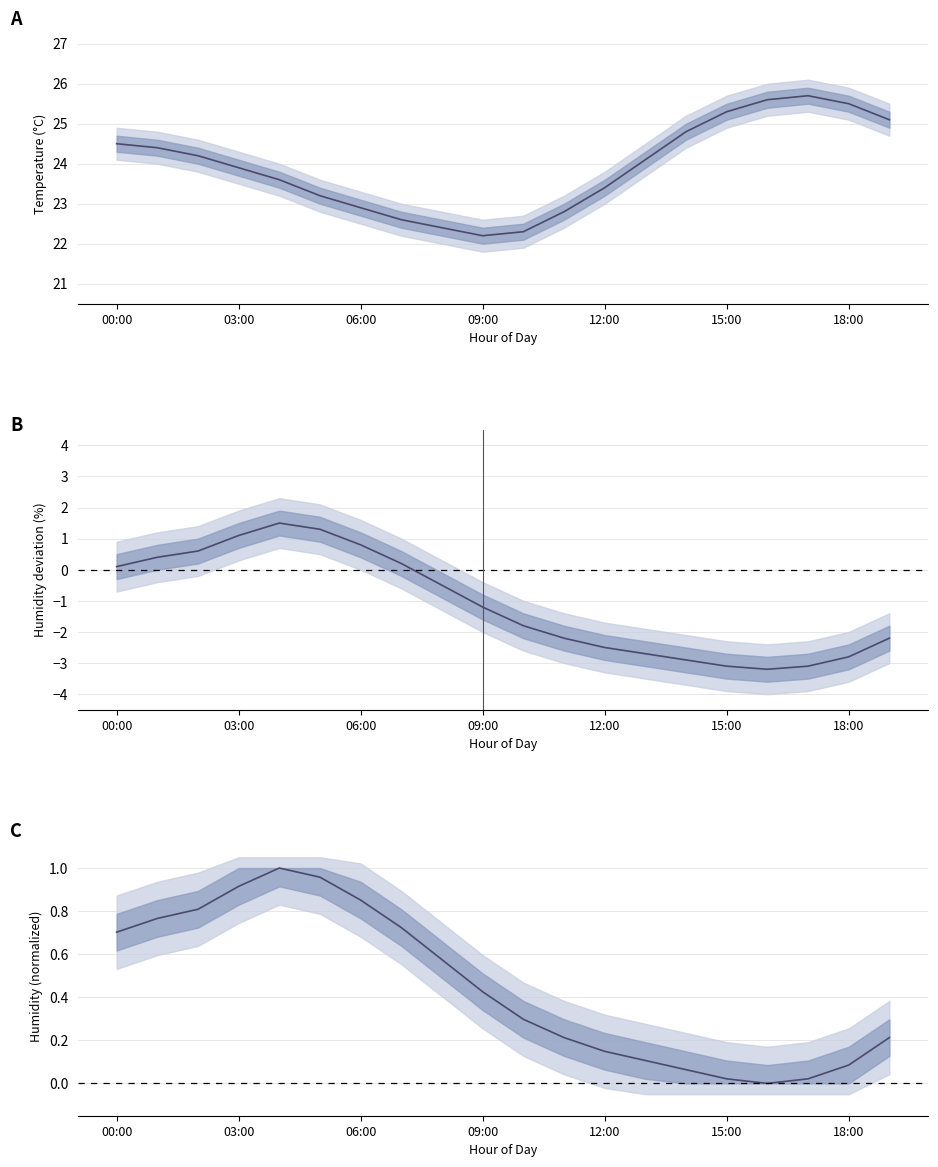

List the series in order of their peak value, lowest first.

humidity (normalized), humidity deviation, temperature